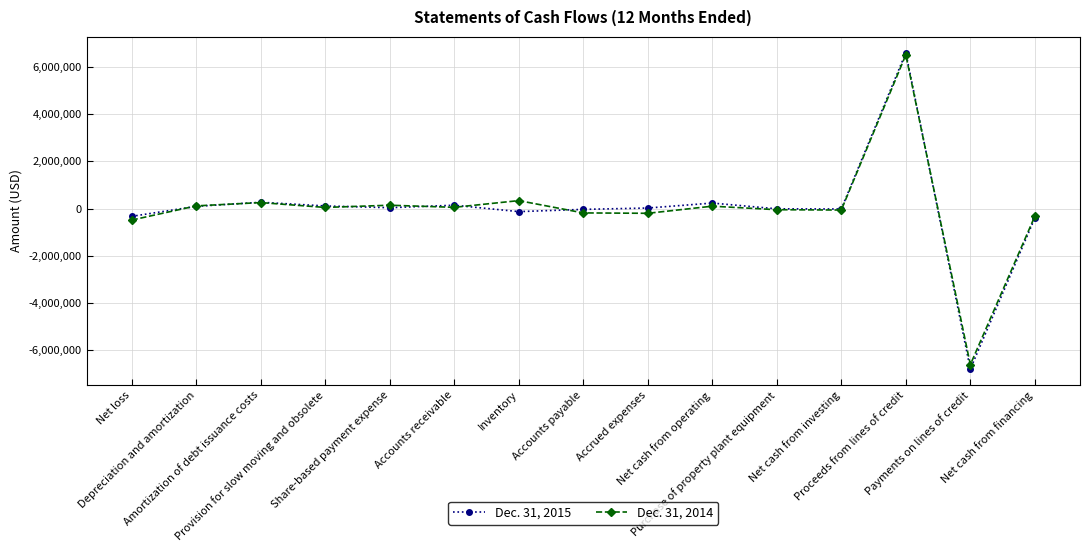

What is the difference between the maximum and minimum values in the Dec. 31, 2015 series?

13402000